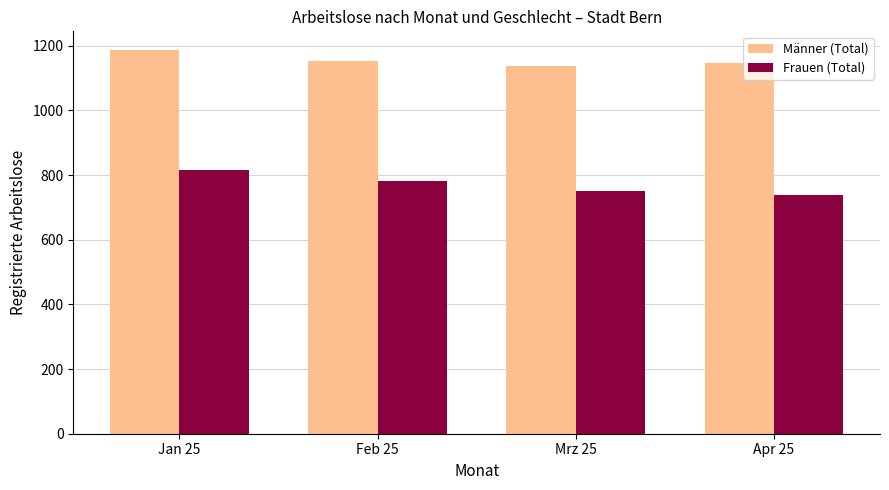

Is it true that Frauen (Total) equals 325 at Jan 25?

False